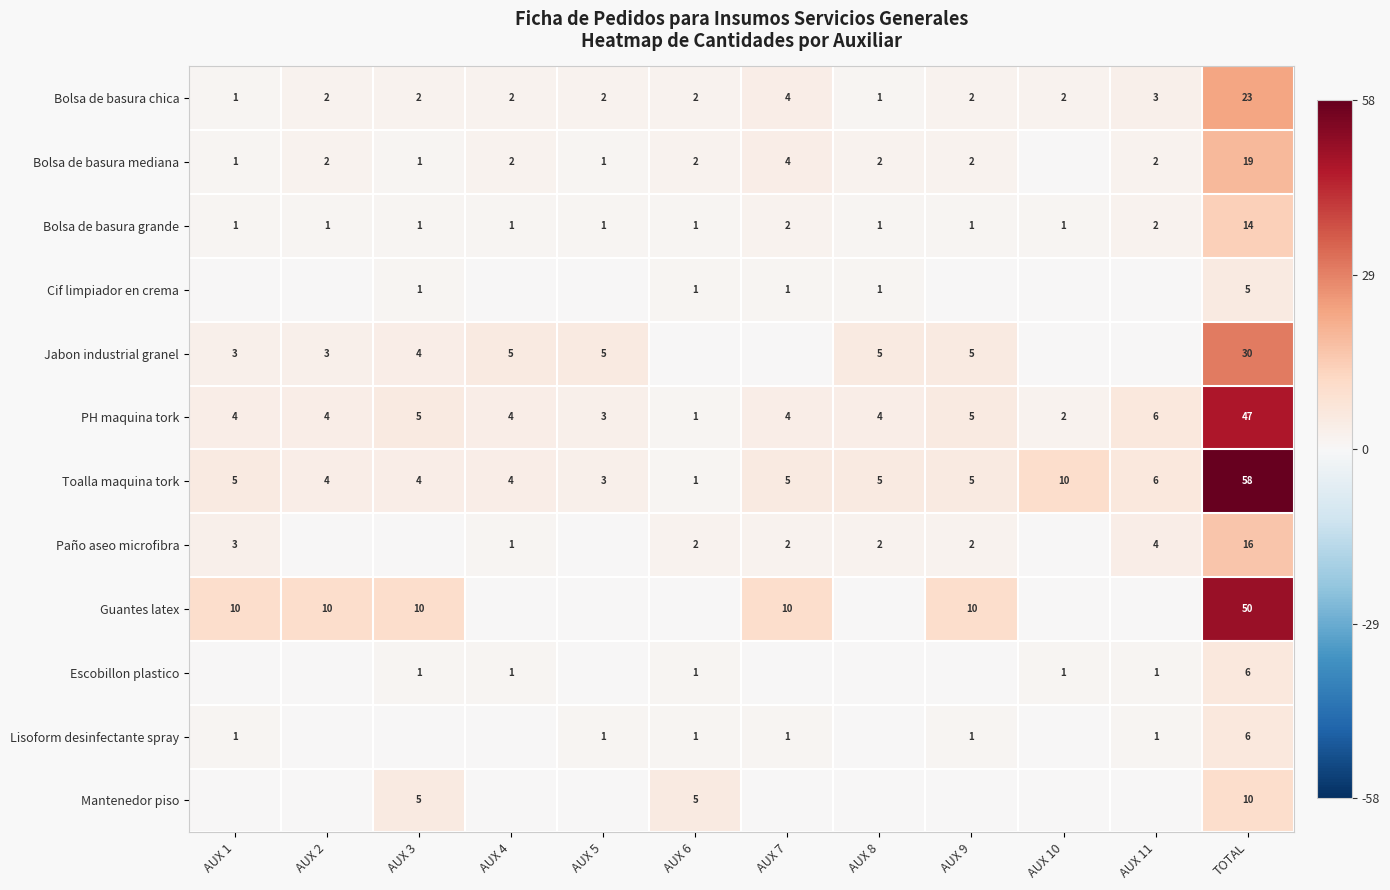

True or false: Bolsa de basura grande has a value of 1 at AUX 3.

True